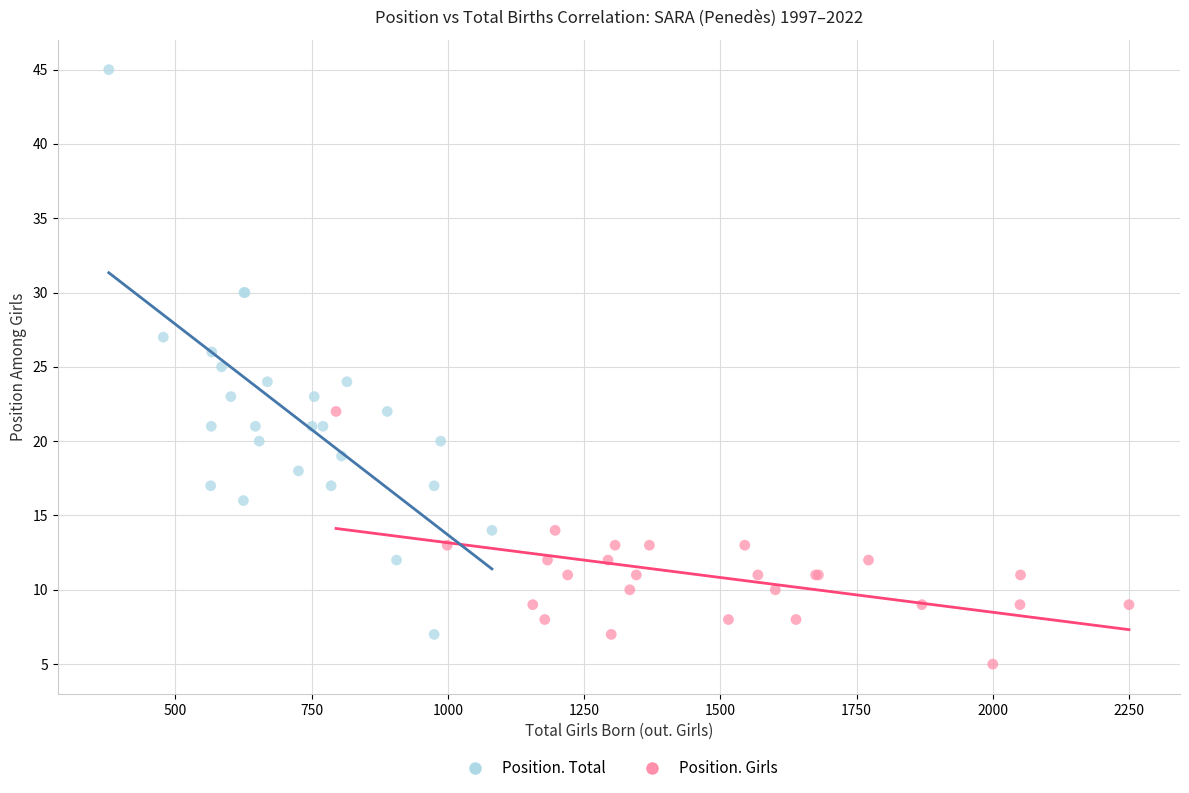

Which series reaches the maximum Y coordinate?

Position. Total